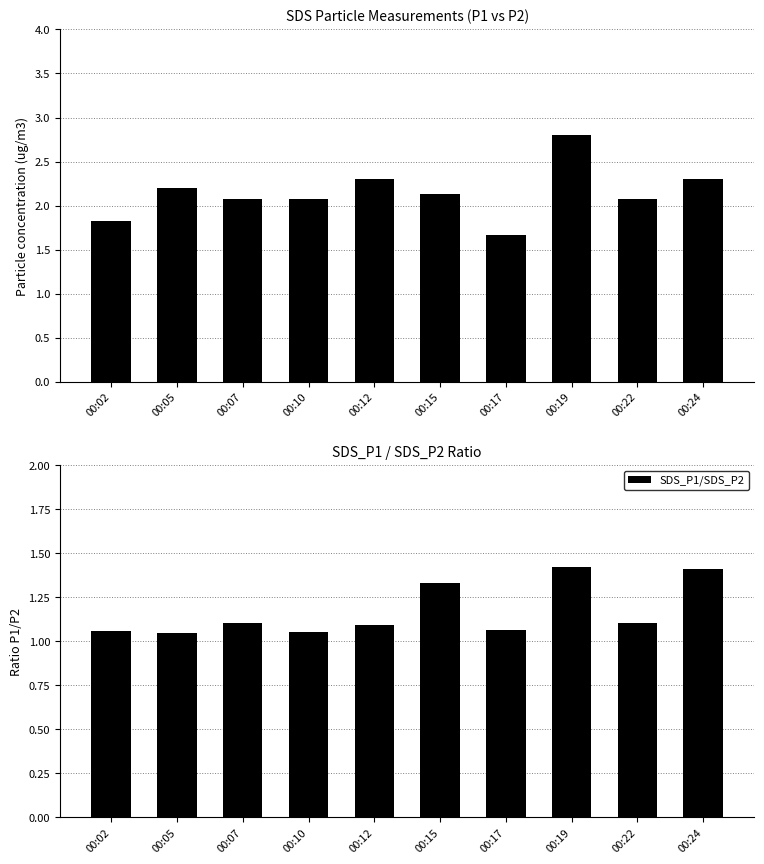

What is the difference between the maximum and minimum values in the SDS_P1/SDS_P2 series?

0.4